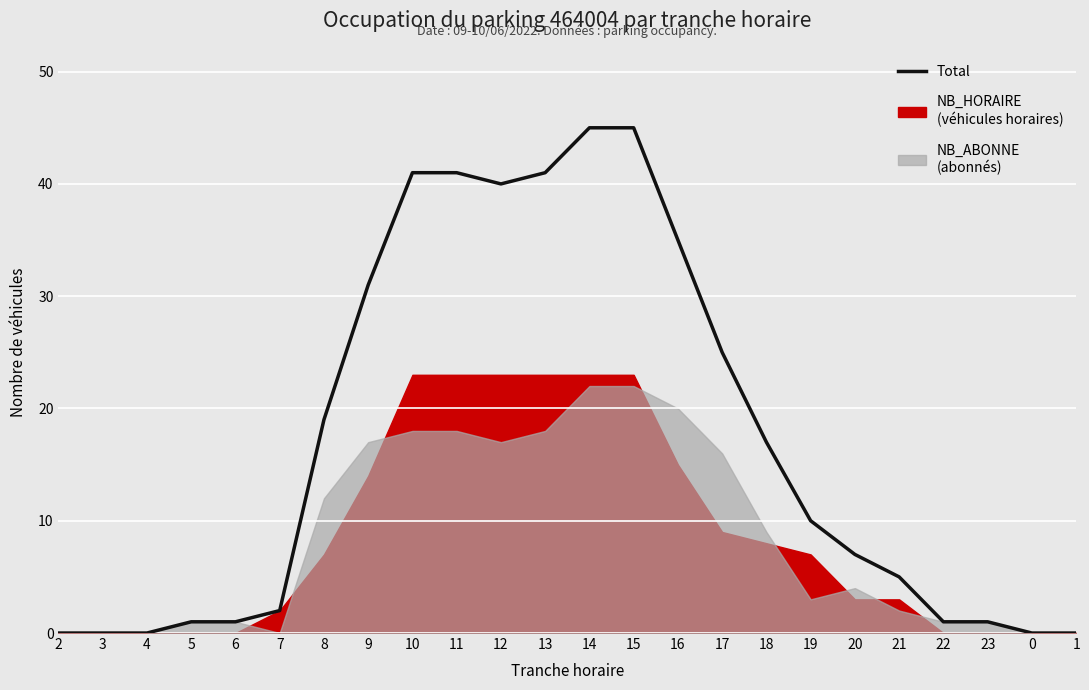

Does the chart display data point markers on the line(s)?

No